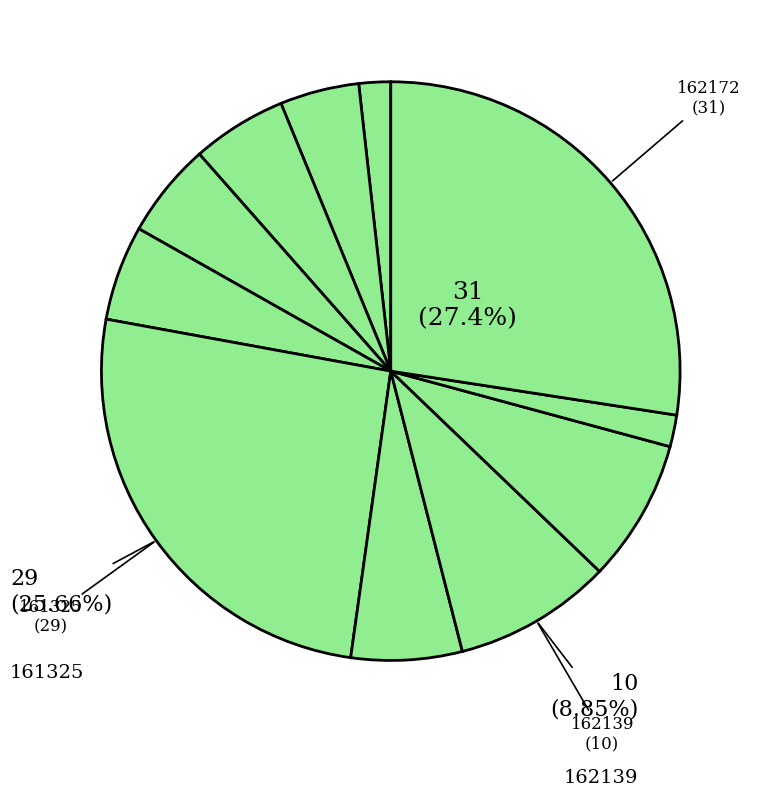

Which slice is the smallest?

162101